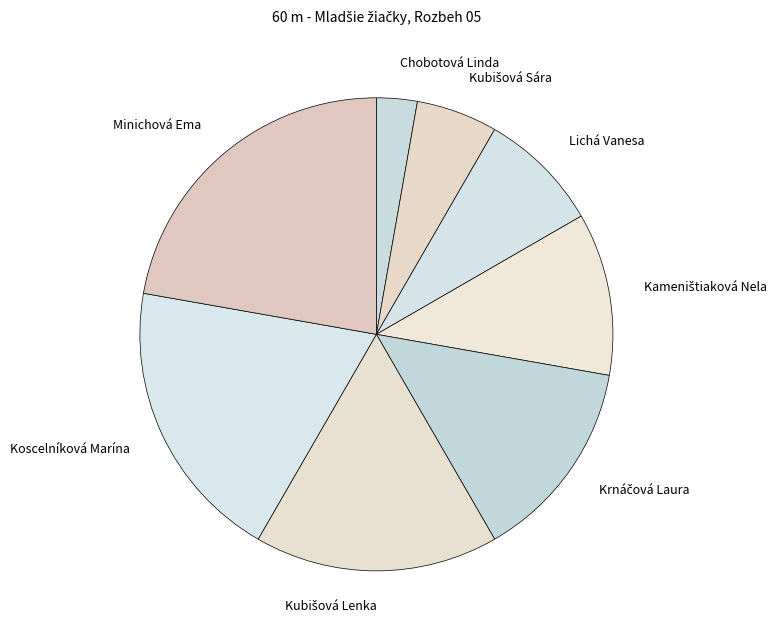

Which category has the biggest portion of the pie?

Minichová Ema